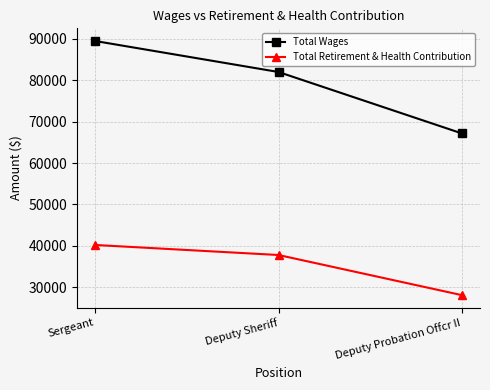

What is the difference between the maximum and minimum values in the Total Wages series?

22296